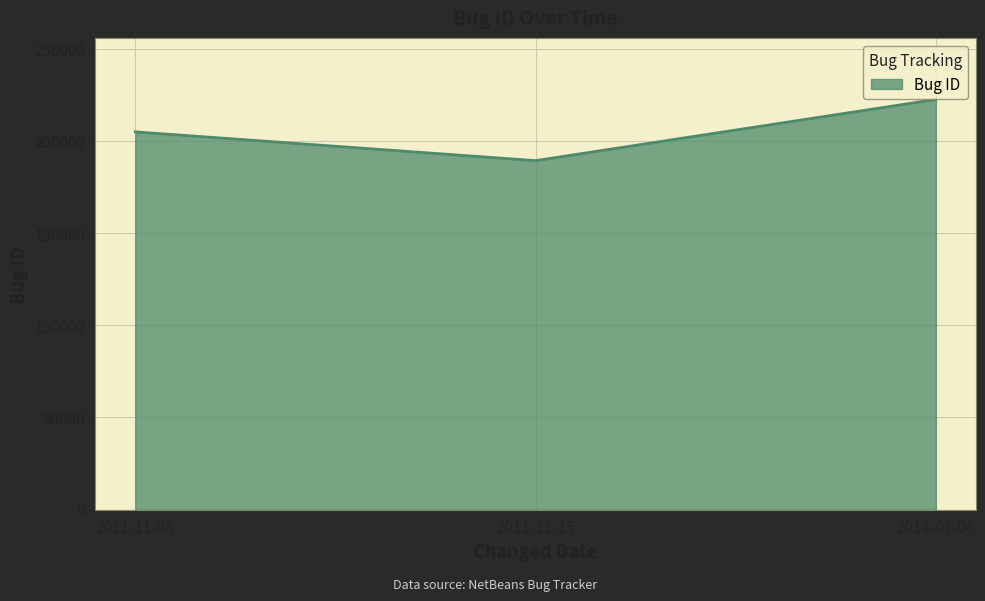

Rank the categories by value from lowest to highest.

2011-11-15, 2011-11-08, 2014-07-08